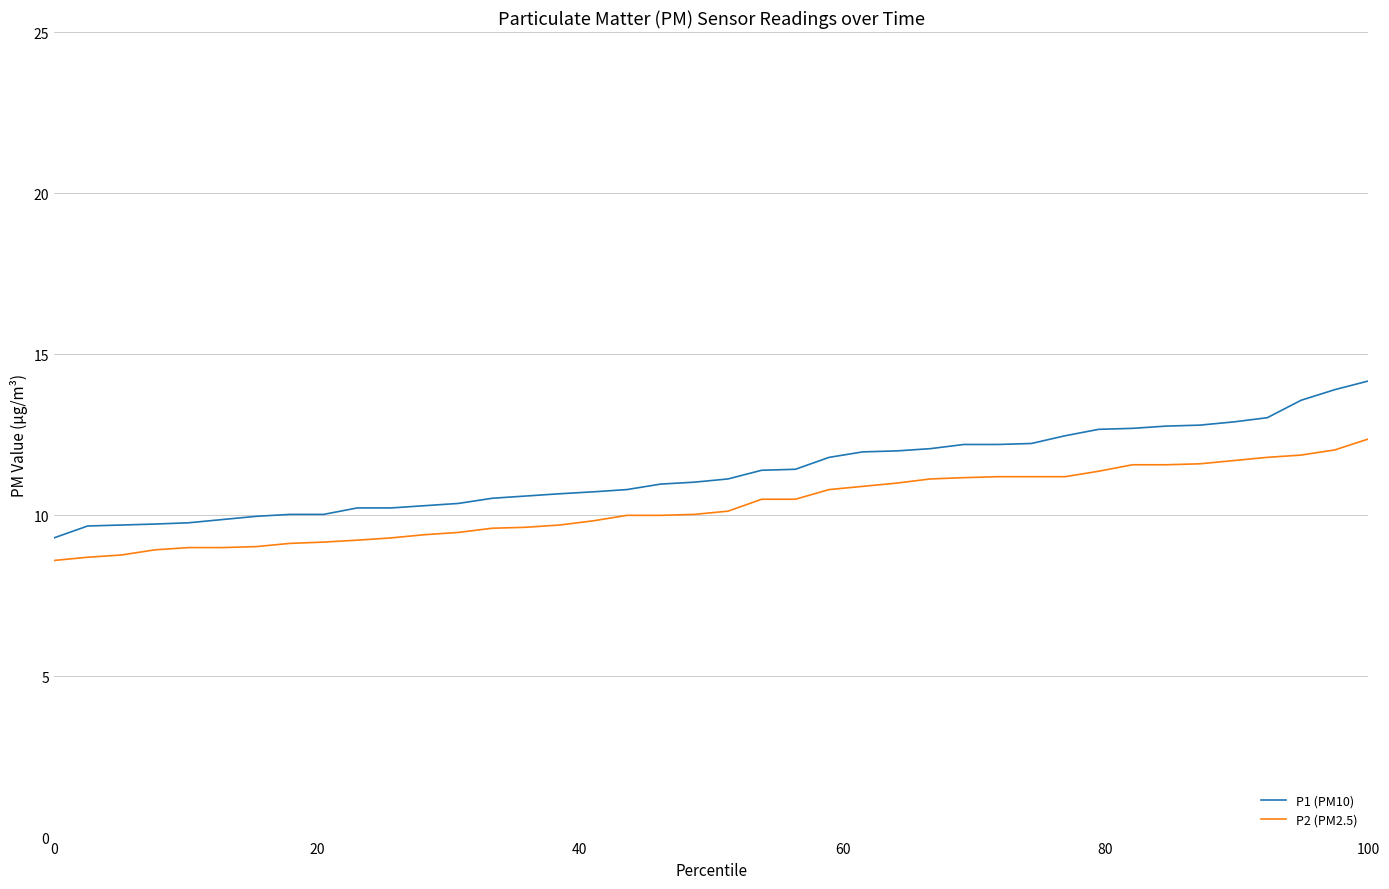

What is the maximum value for P2 (PM2.5)?

12.4